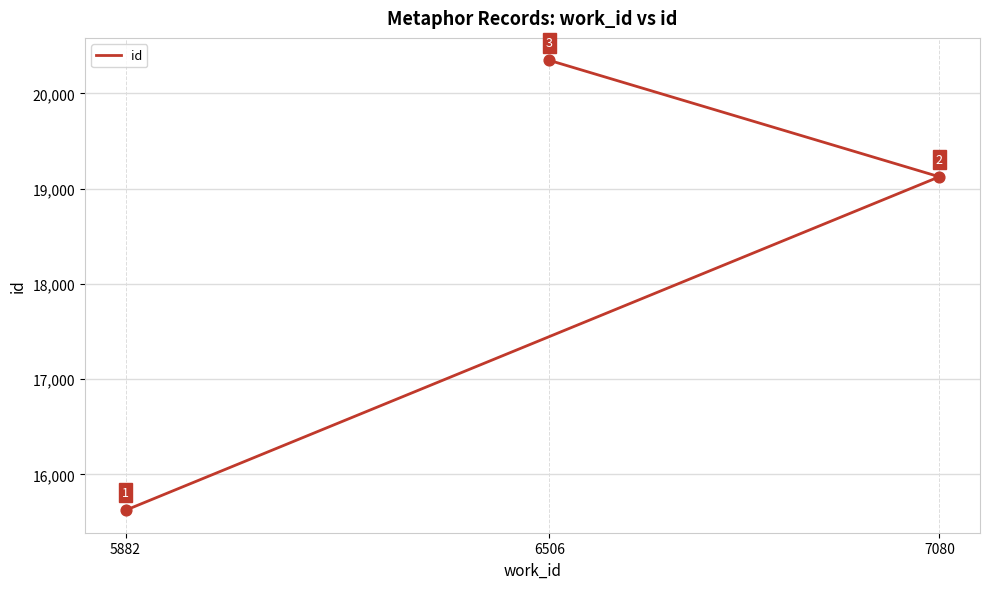

Between 5882 and 7080, which is larger?

7080